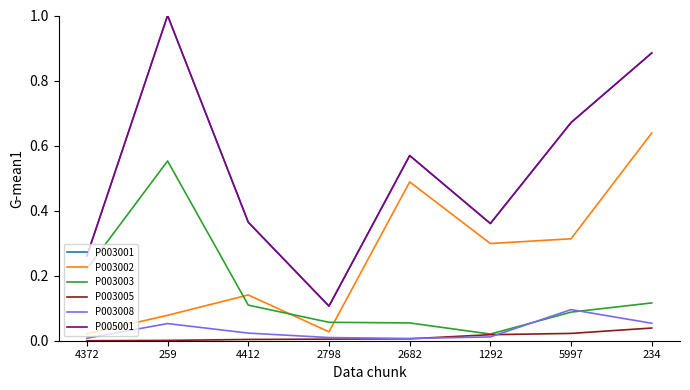

List the series in order of their peak value, highest first.

P003001, P005001, P003002, P003003, P003008, P003005